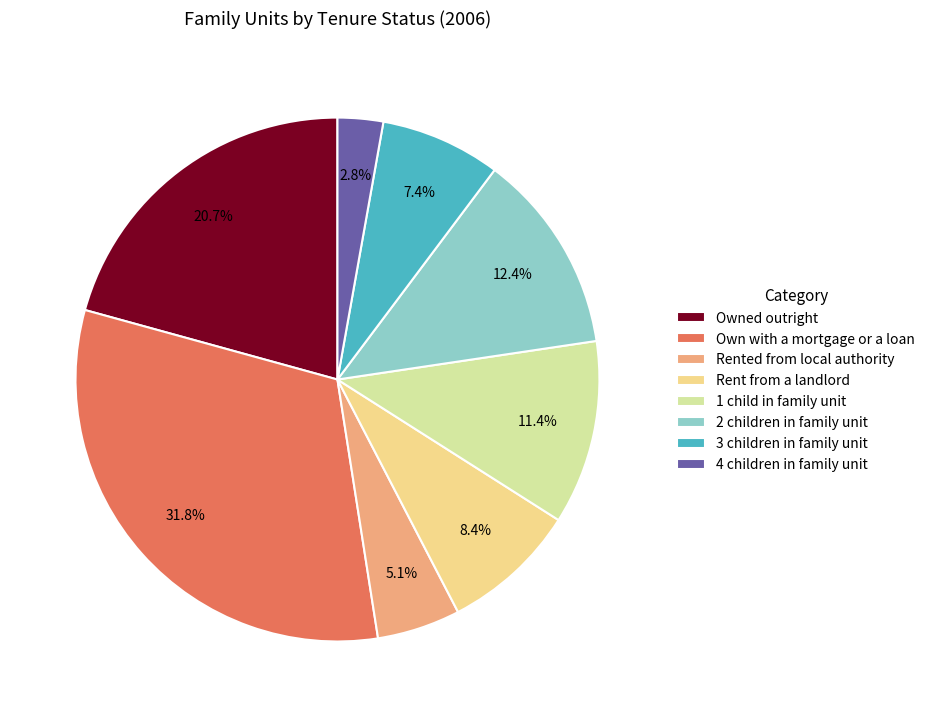

Is there a majority slice in this chart?

No